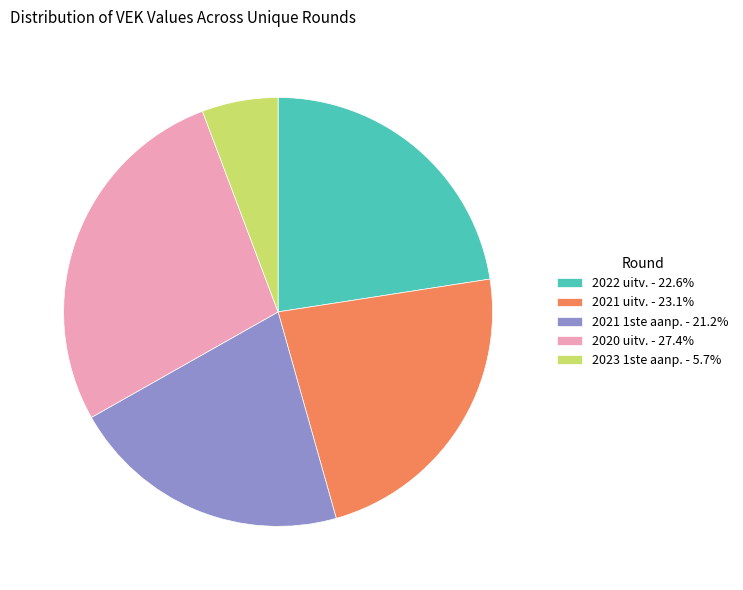

Is the sum of 2022 uitv. - 22.6% and 2023 1ste aanp. - 5.7% greater than half?

No